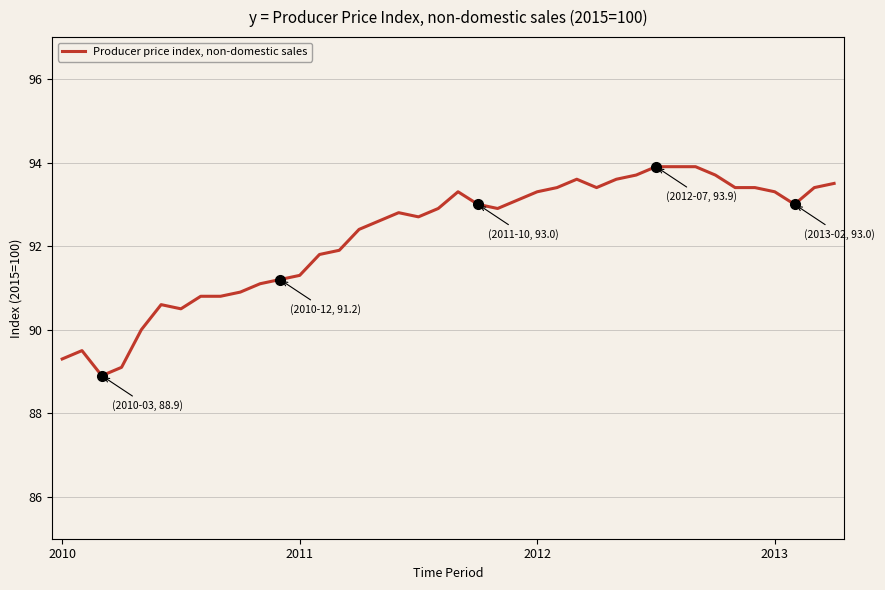

Count the number of data series in this chart.

1